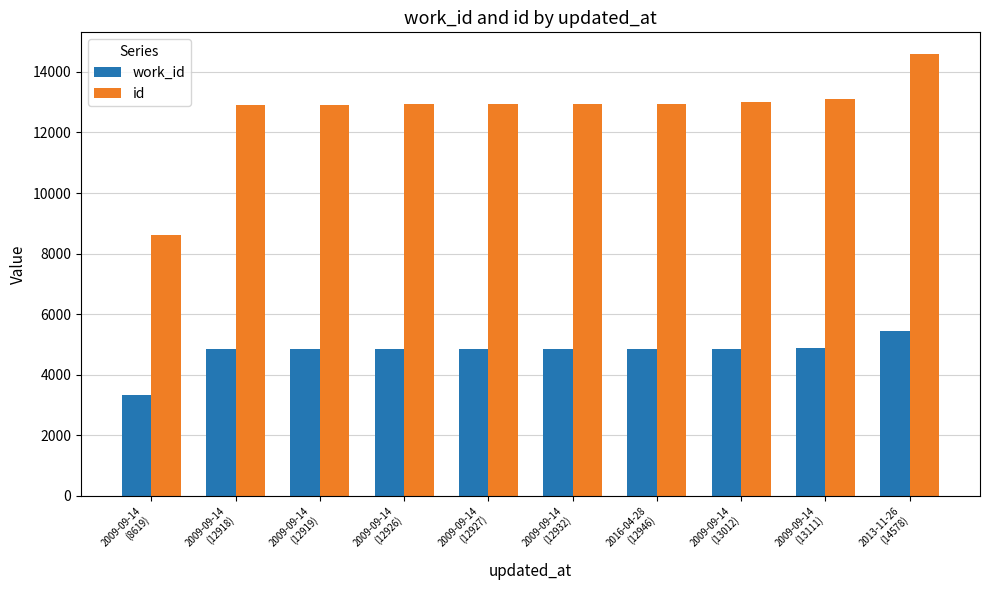

Is it true that id equals 21141 at 2009-09-14
(13111)?

False